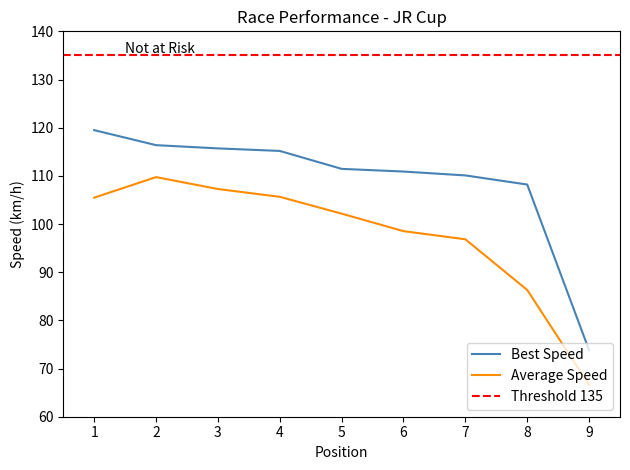

True or false: Total Laps and Best Lap time intersect in this chart.

False